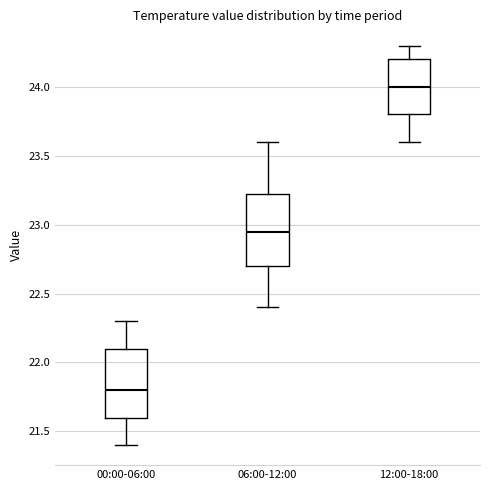

Reading left to right, transcribe this box plot: for each box, give where its median line is, the range the box spans, and where its two whiskers end, as read against the y-axis. The values are not printed on the chart, so give them approximately, as read against the axis.

00:00-06:00: median 21.80, box 21.60 to 22.10, whiskers 21.40 to 22.30
06:00-12:00: median 22.95, box 22.70 to 23.25, whiskers 22.40 to 23.60
12:00-18:00: median 24.00, box 23.80 to 24.20, whiskers 23.60 to 24.30